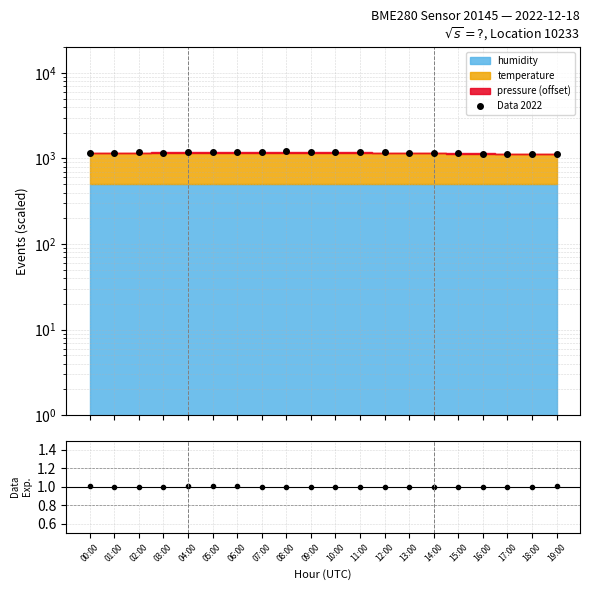

What is the smallest value displayed?

1.0